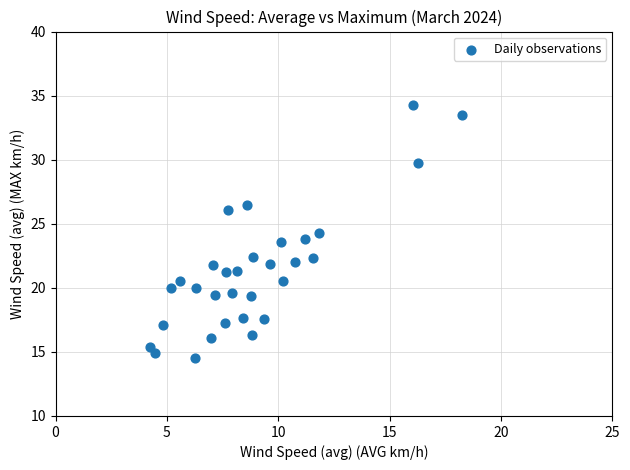

What is the range of X values (max minus min)?

14.0